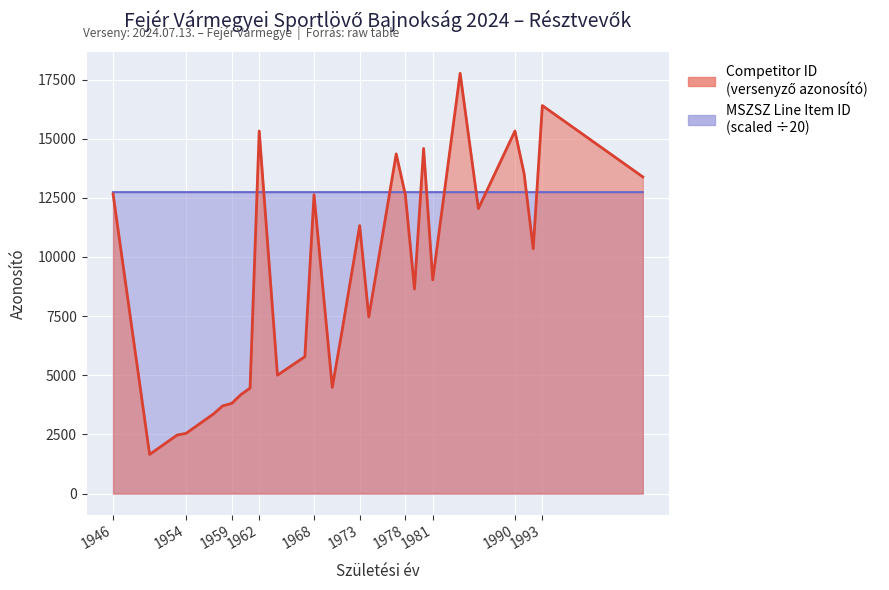

What is the value of the MSZSZ Line Item ID point at the 22nd from the left?

12740.8